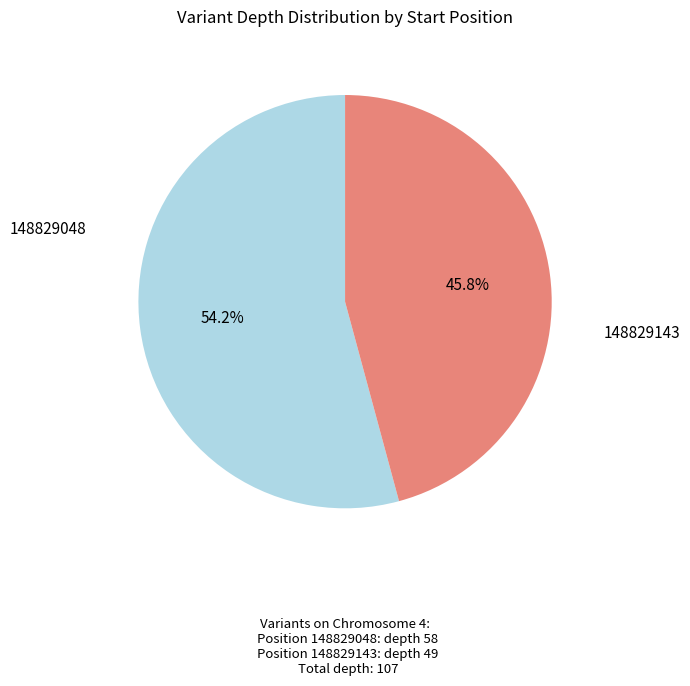

Is there any slice that represents more than half of the pie?

Yes